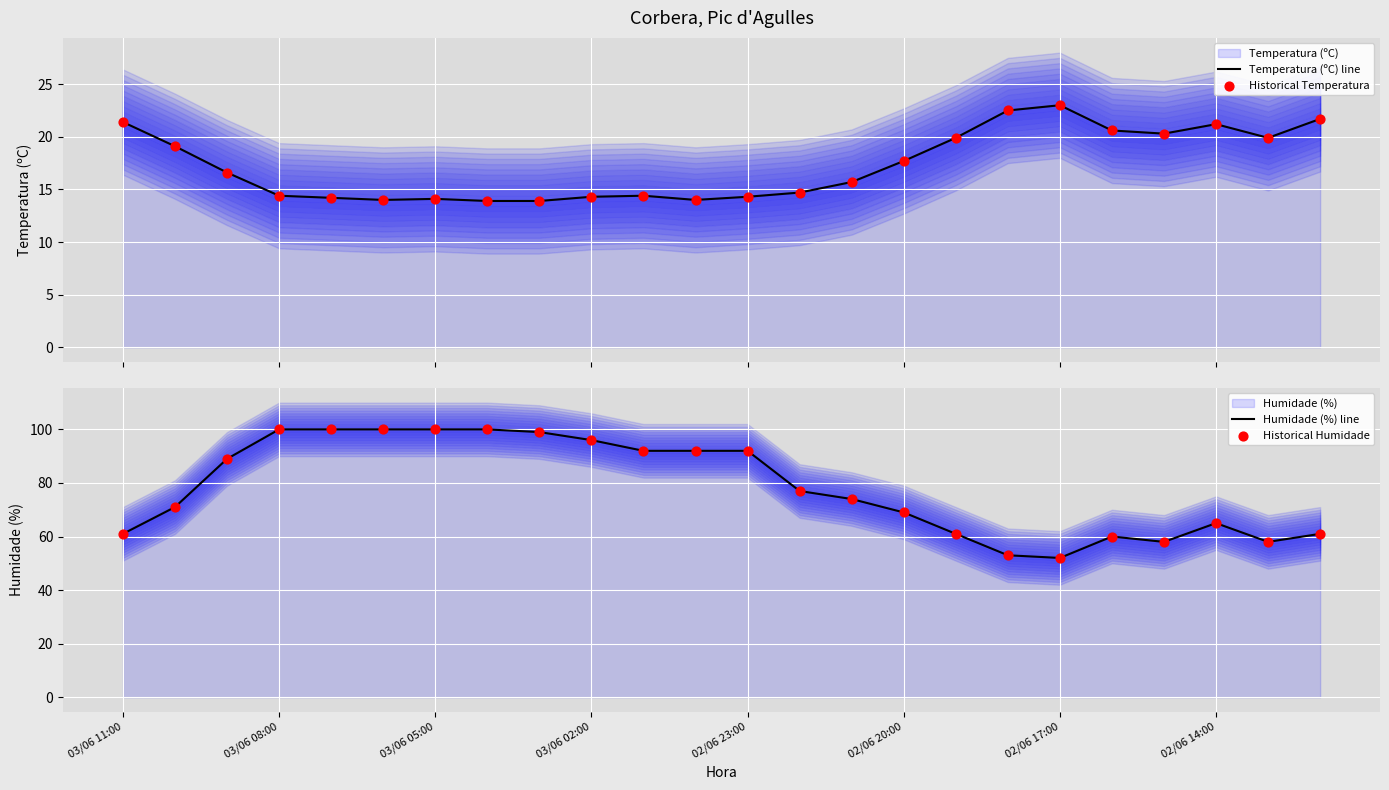

What is the total value across all series at 03/06 11:00?

164.8